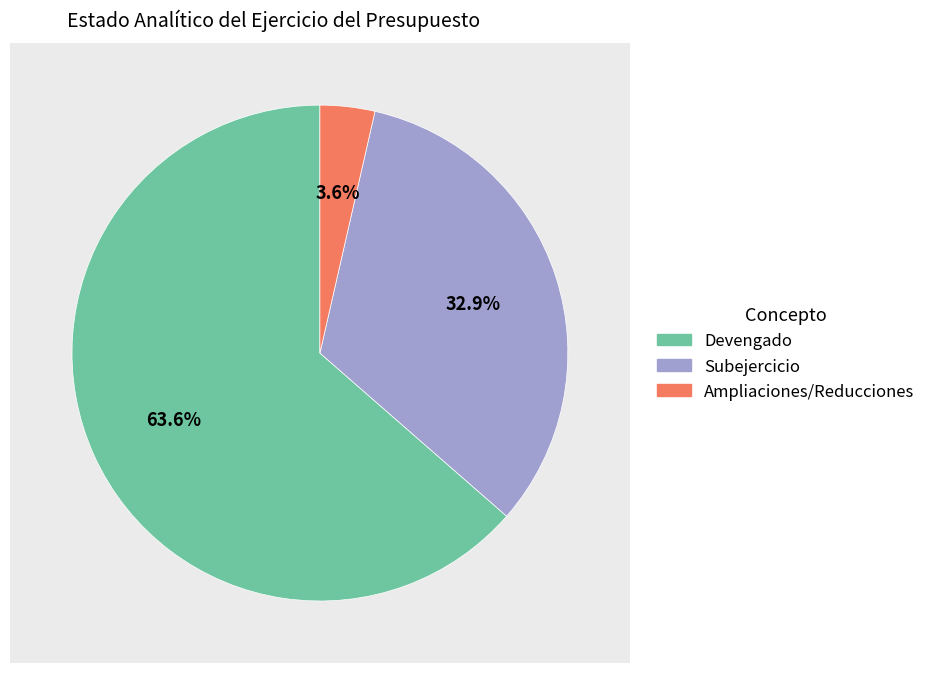

Is there a majority slice in this chart?

Yes